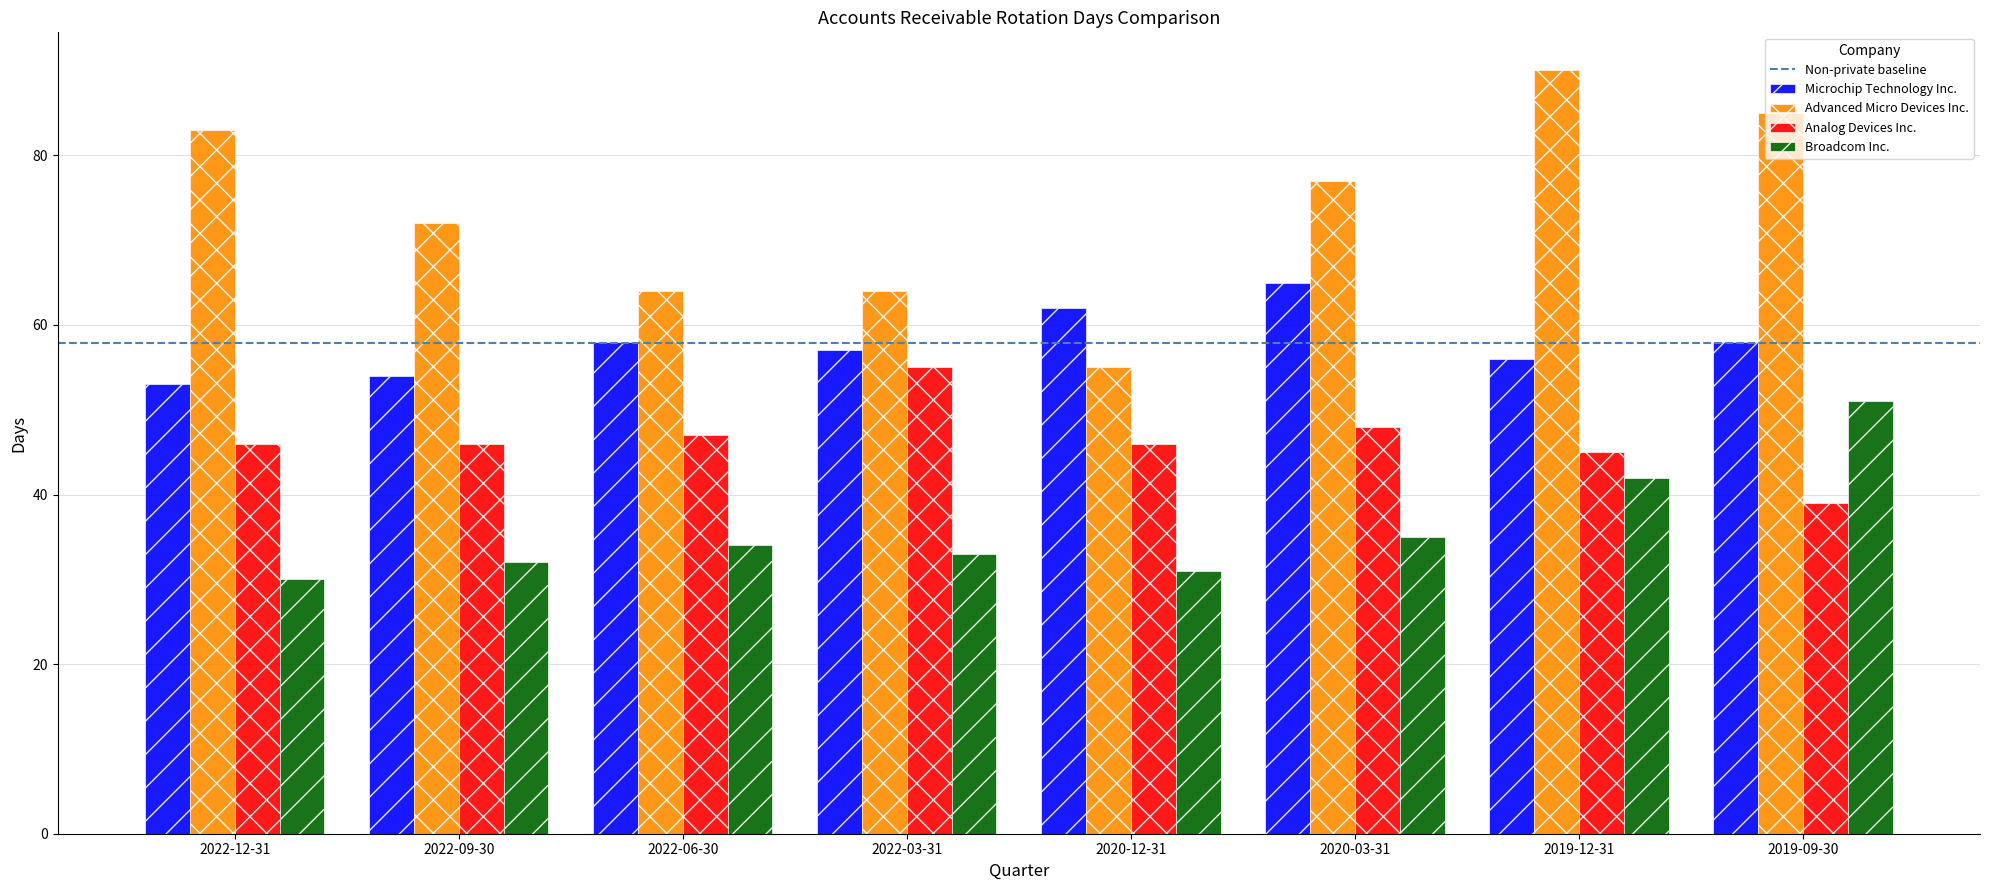

How many values in the Advanced Micro Devices Inc. series are below 77?

4